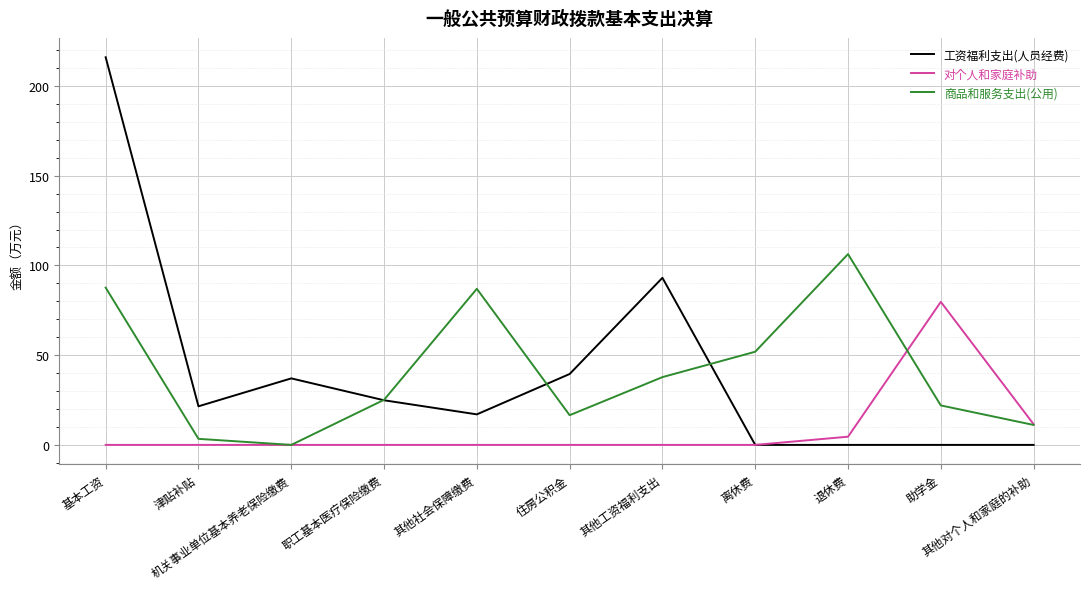

What is the spread (max minus min) of values at 离休费?

51.9